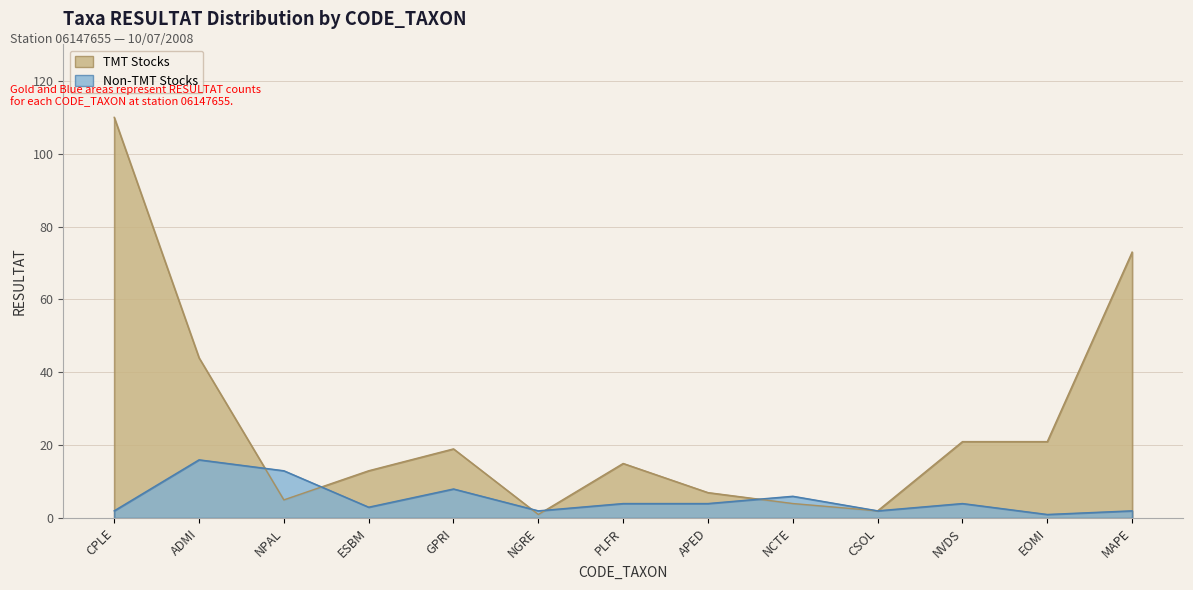

Does the chart display data point markers on the line(s)?

No